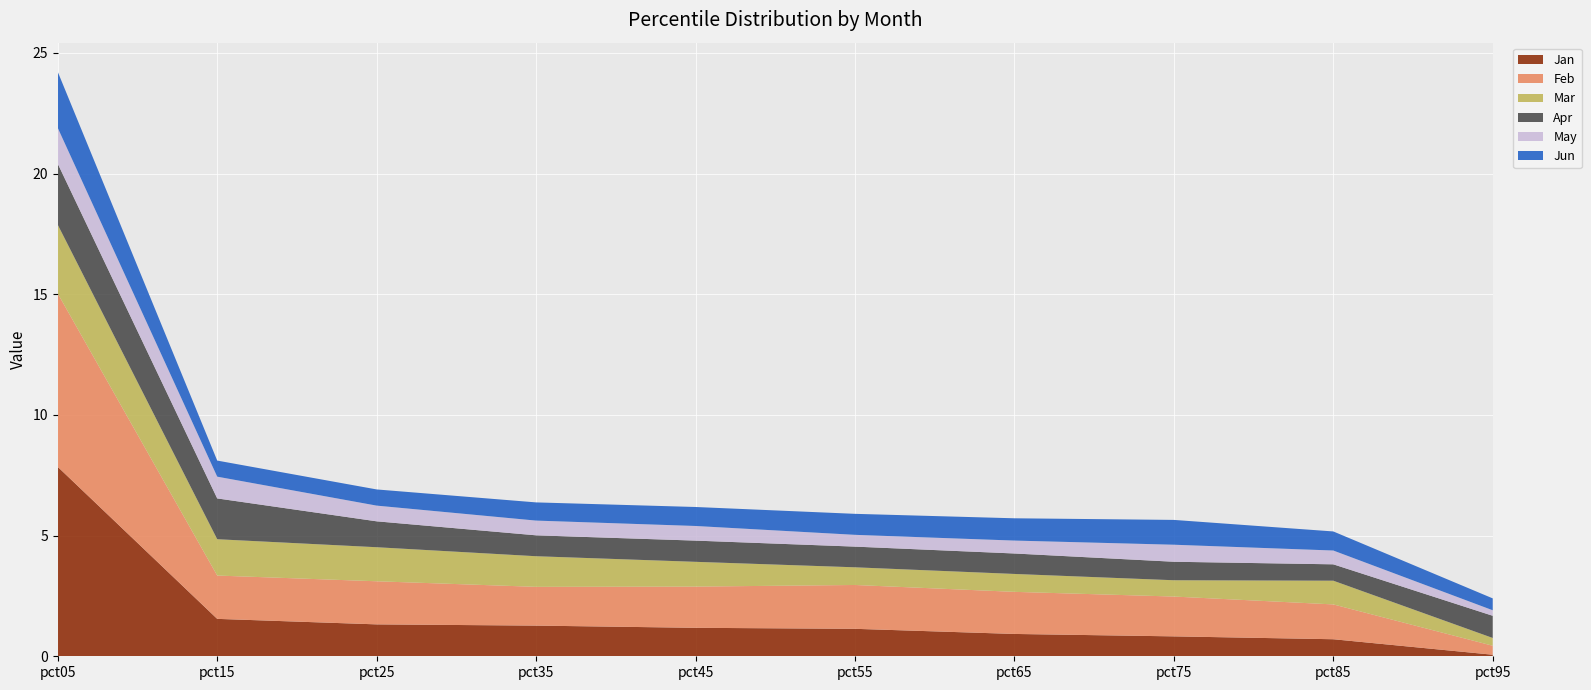

Reading left to right, what are all the values shown in this chart?

Jan: 7.8	1.5	1.3	1.3	1.2	1.1	0.9	0.8	0.7	0.1
Feb: 7.2	1.8	1.8	1.6	1.7	1.8	1.7	1.6	1.4	0.4
Mar: 2.8	1.5	1.4	1.3	1.0	0.7	0.7	0.7	1.0	0.3
Apr: 2.5	1.7	1.1	0.9	0.9	0.9	0.8	0.8	0.7	0.9
May: 1.5	0.9	0.7	0.6	0.6	0.5	0.5	0.7	0.6	0.2
Jun: 2.3	0.7	0.7	0.8	0.8	0.9	0.9	1.0	0.8	0.5